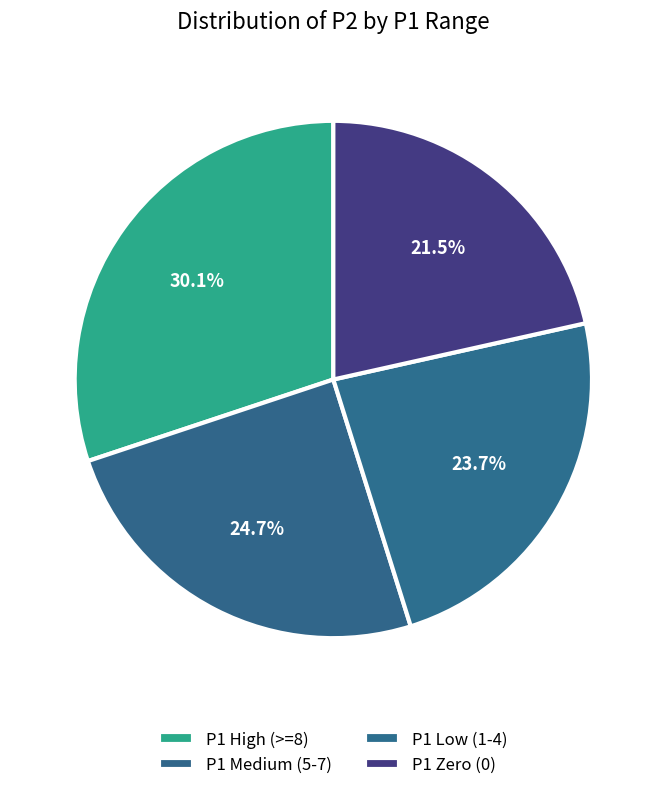

How many segments does this pie chart have?

4